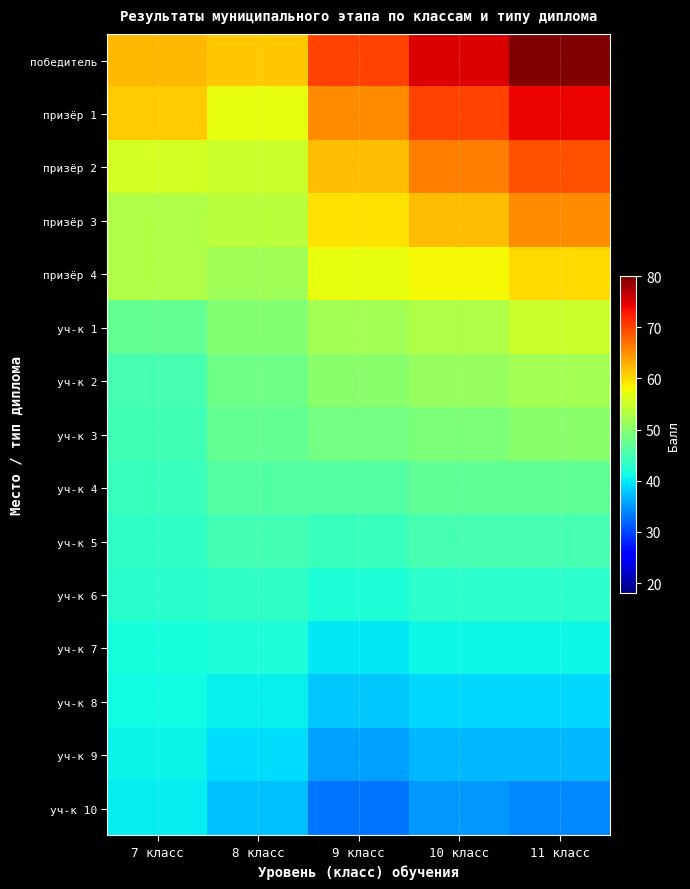

What is the total value across all series at 10 класс?

771.0